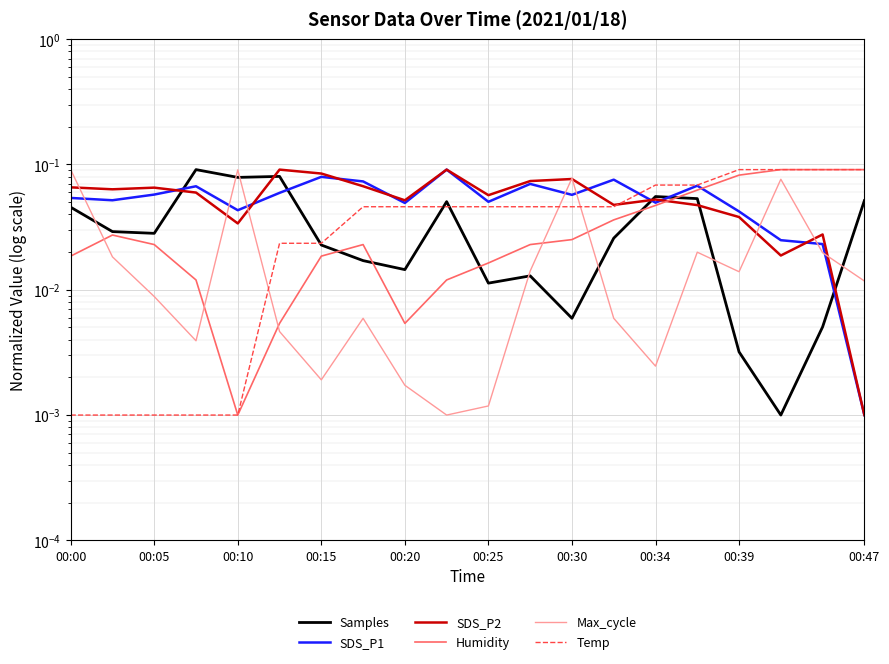

Reading right to left, list all the values displayed in this chart.

Samples: 0.1	0.0	0.0	0.0	0.1	0.1	0.0	0.0	0.0	0.0	0.1	0.0	0.0	0.0	0.1	0.1	0.1	0.0	0.0	0.0
SDS_P1: 0.0	0.0	0.0	0.0	0.1	0.0	0.1	0.1	0.1	0.1	0.1	0.0	0.1	0.1	0.1	0.0	0.1	0.1	0.1	0.1
SDS_P2: 0.0	0.0	0.0	0.0	0.0	0.1	0.0	0.1	0.1	0.1	0.1	0.1	0.1	0.1	0.1	0.0	0.1	0.1	0.1	0.1
Humidity: 0.1	0.1	0.1	0.1	0.1	0.0	0.0	0.0	0.0	0.0	0.0	0.0	0.0	0.0	0.0	0.0	0.0	0.0	0.0	0.0
Max_cycle: 0.0	0.0	0.1	0.0	0.0	0.0	0.0	0.1	0.0	0.0	0.0	0.0	0.0	0.0	0.0	0.1	0.0	0.0	0.0	0.1
Temp: 0.1	0.1	0.1	0.1	0.1	0.1	0.0	0.0	0.0	0.0	0.0	0.0	0.0	0.0	0.0	0.0	0.0	0.0	0.0	0.0